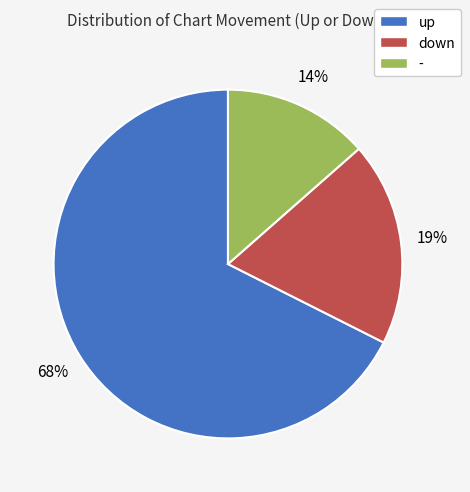

True or false: down accounts for 5% of the total.

False